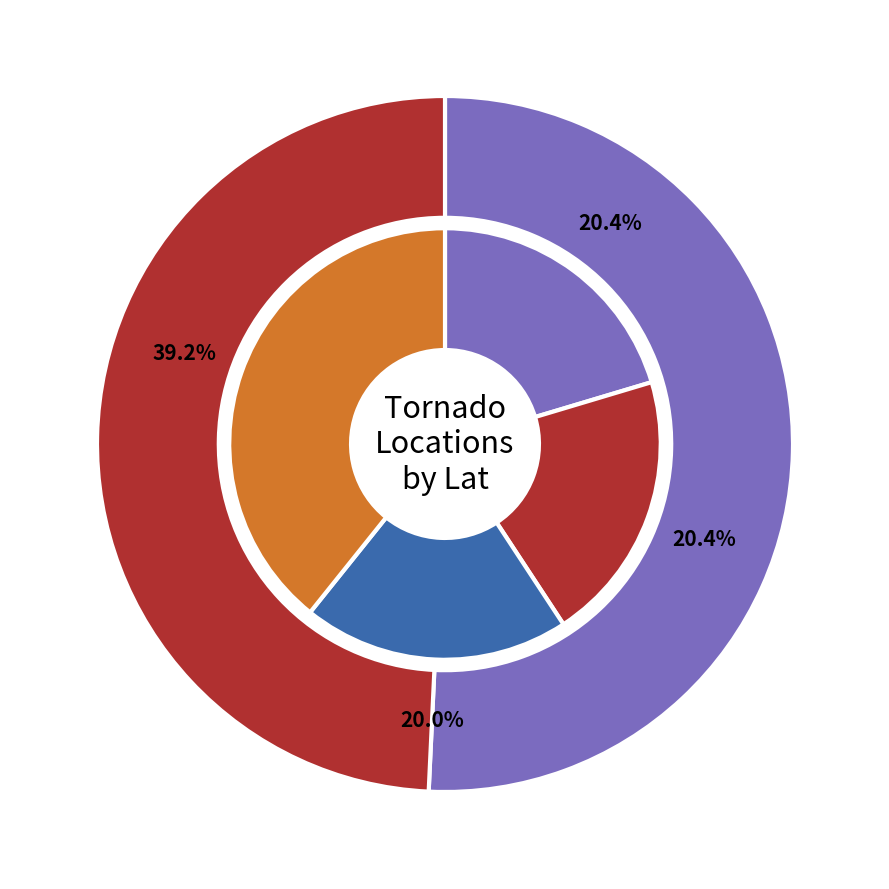

How many slices are in this pie chart?

6